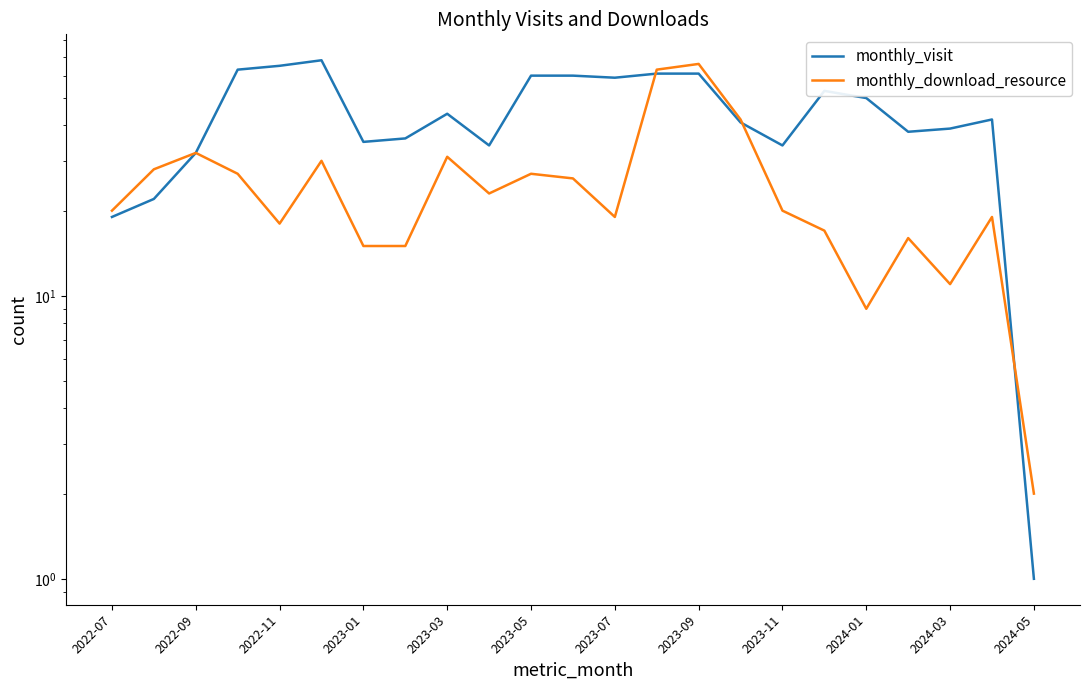

Where do monthly_download_resource and monthly_visit first cross each other?

12 and 13